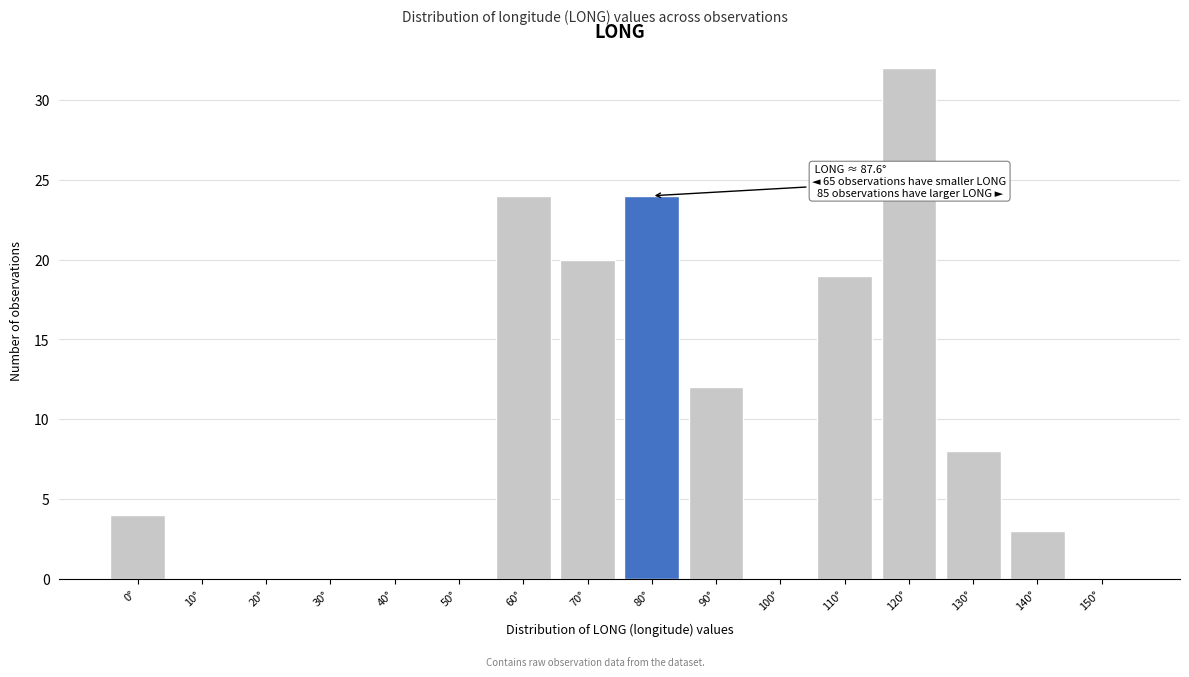

Reading left to right, list all the values displayed in this chart.

0°=4	10°=0	20°=0	30°=0	40°=0	50°=0	60°=24	70°=20	80°=24	90°=12	100°=0	110°=19	120°=32	130°=8	140°=3	150°=0